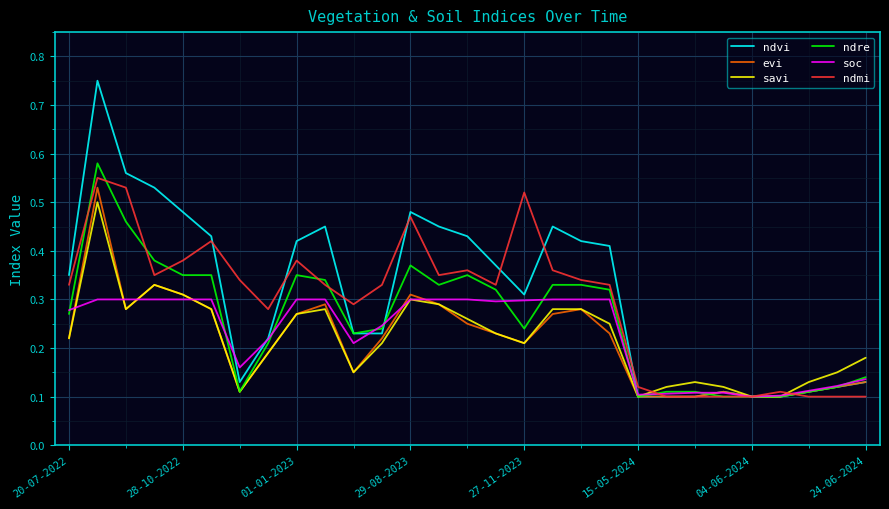

What is the highest value of the ndvi series?

0.8